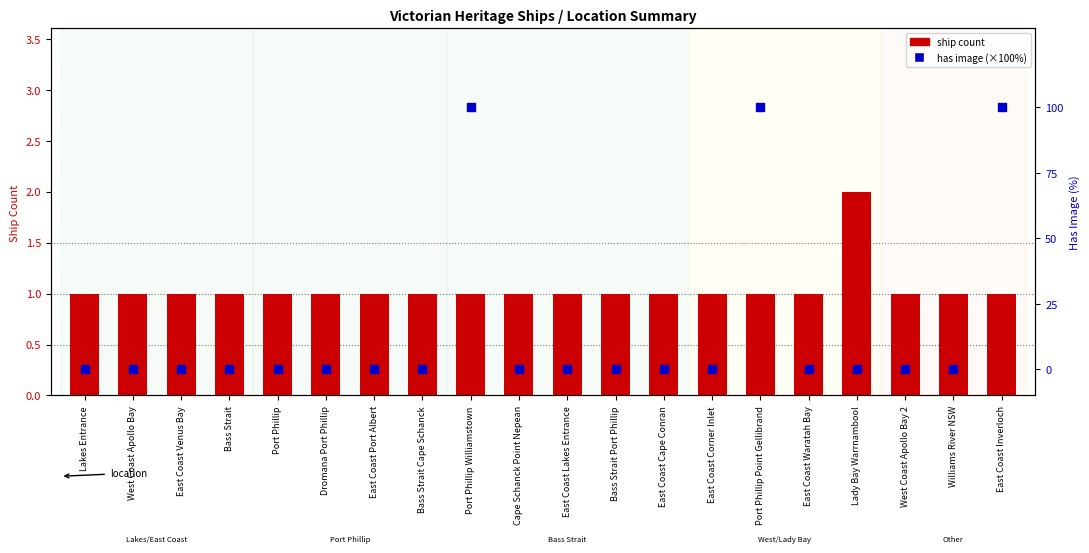

Which series reaches the minimum Y coordinate?

has image